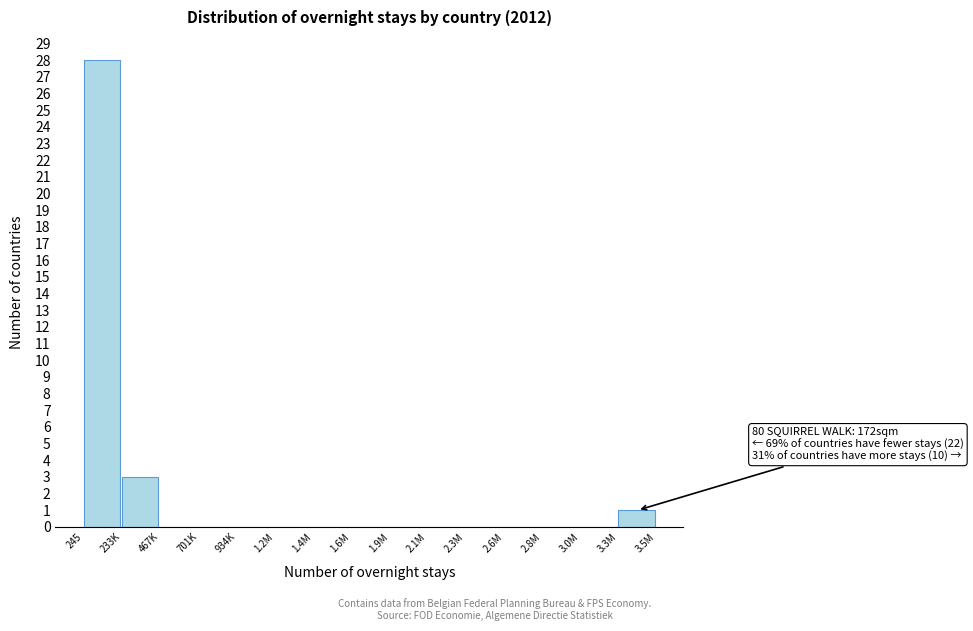

Reading right to left, what are all the values shown in this chart?

3.3M=1	3.0M=0	2.8M=0	2.6M=0	2.3M=0	2.1M=0	1.9M=0	1.6M=0	1.4M=0	1.2M=0	934K=0	701K=0	467K=0	233K=3	245=28